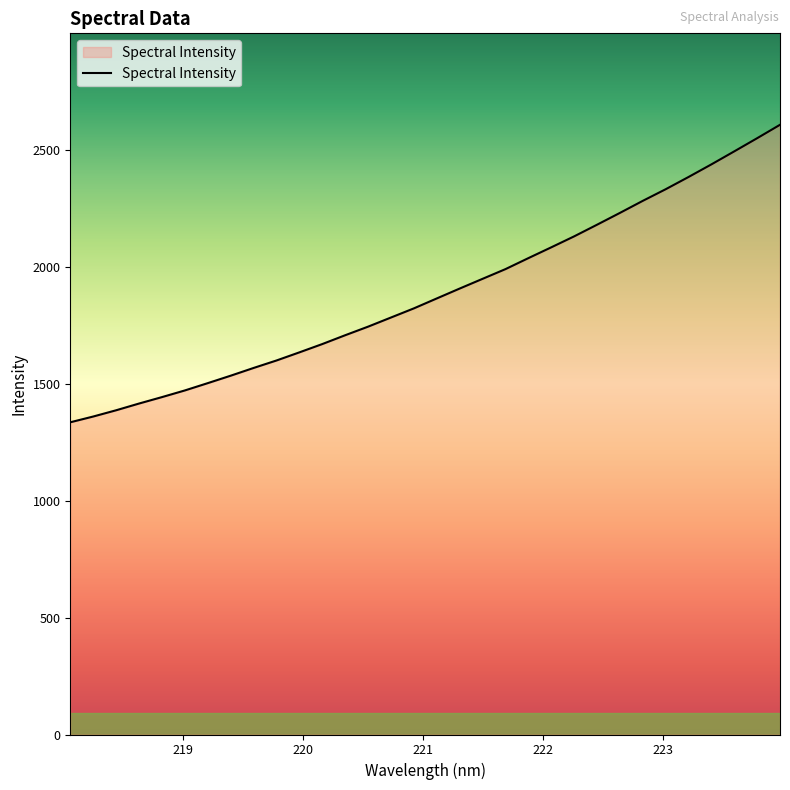

What is the maximum value shown in the chart?

2606.6